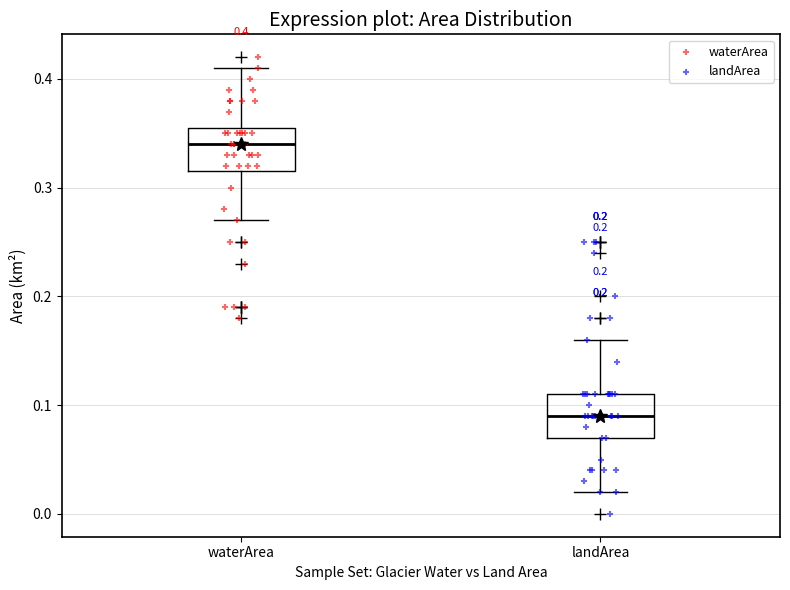

Which box's median line is the lowest?

landArea